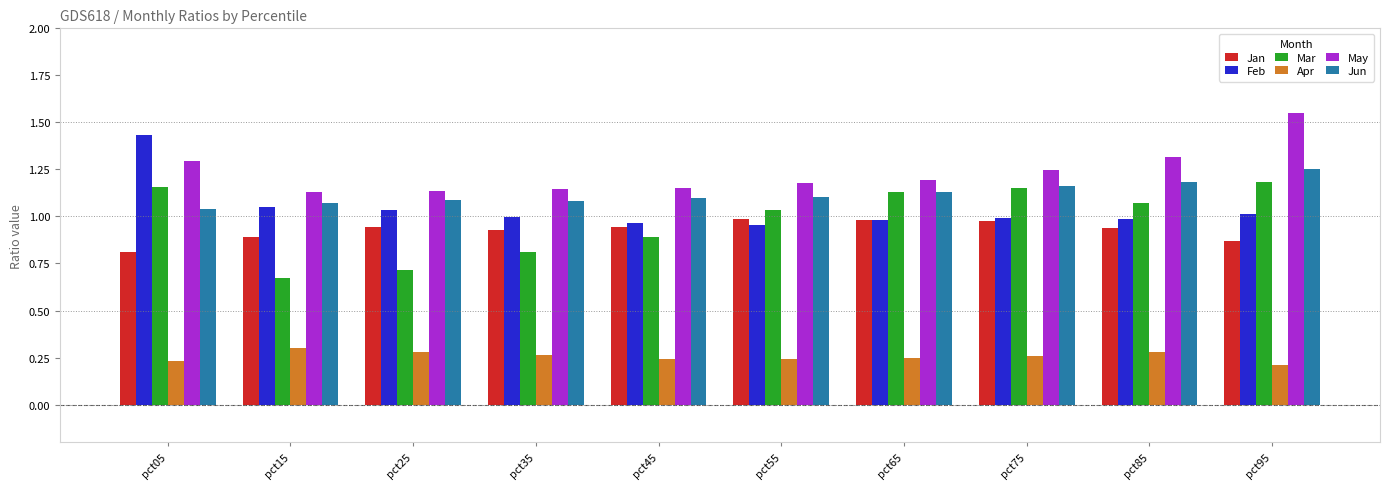

The value of May at pct85 is 1.3. True or false?

True